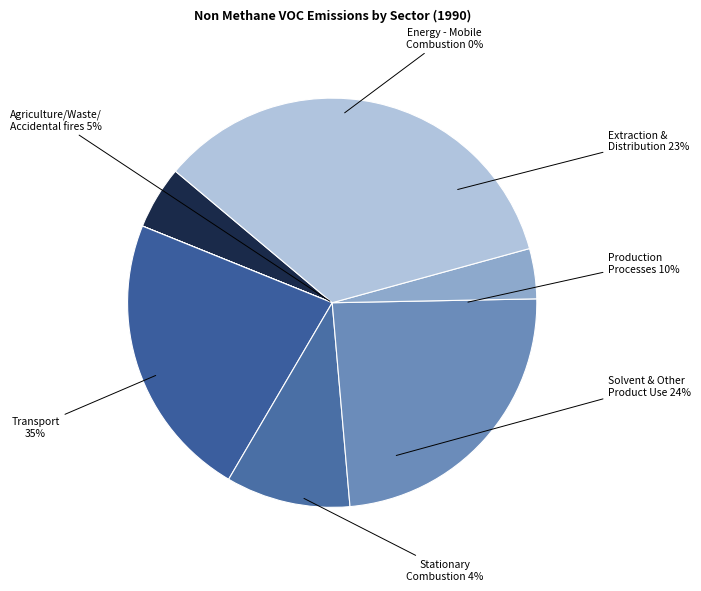

What is the largest slice in the pie chart?

Transport